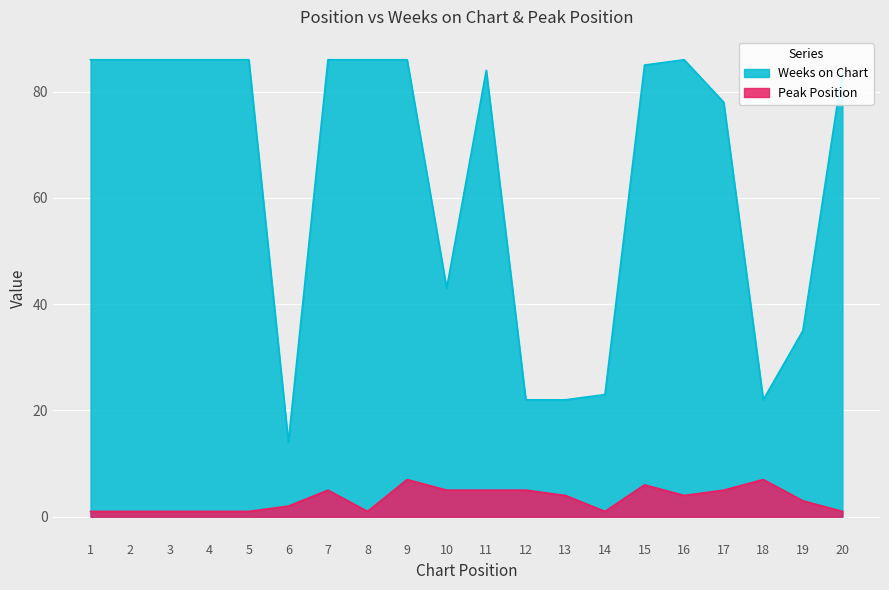

How many lines are shown in the chart?

2